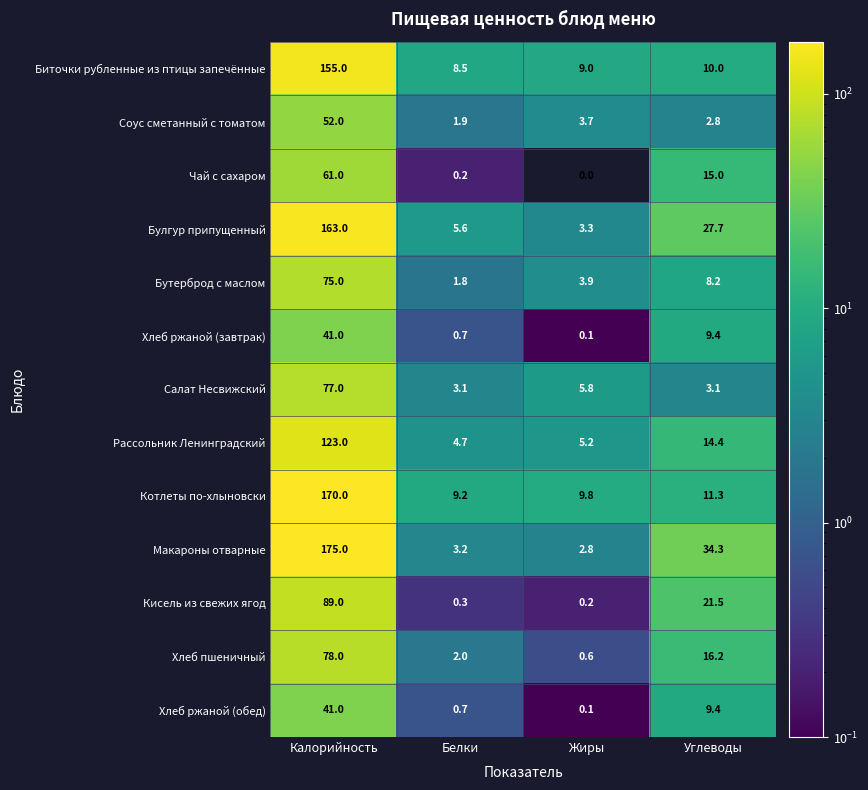

What is the total value across all series at Углеводы?

183.3